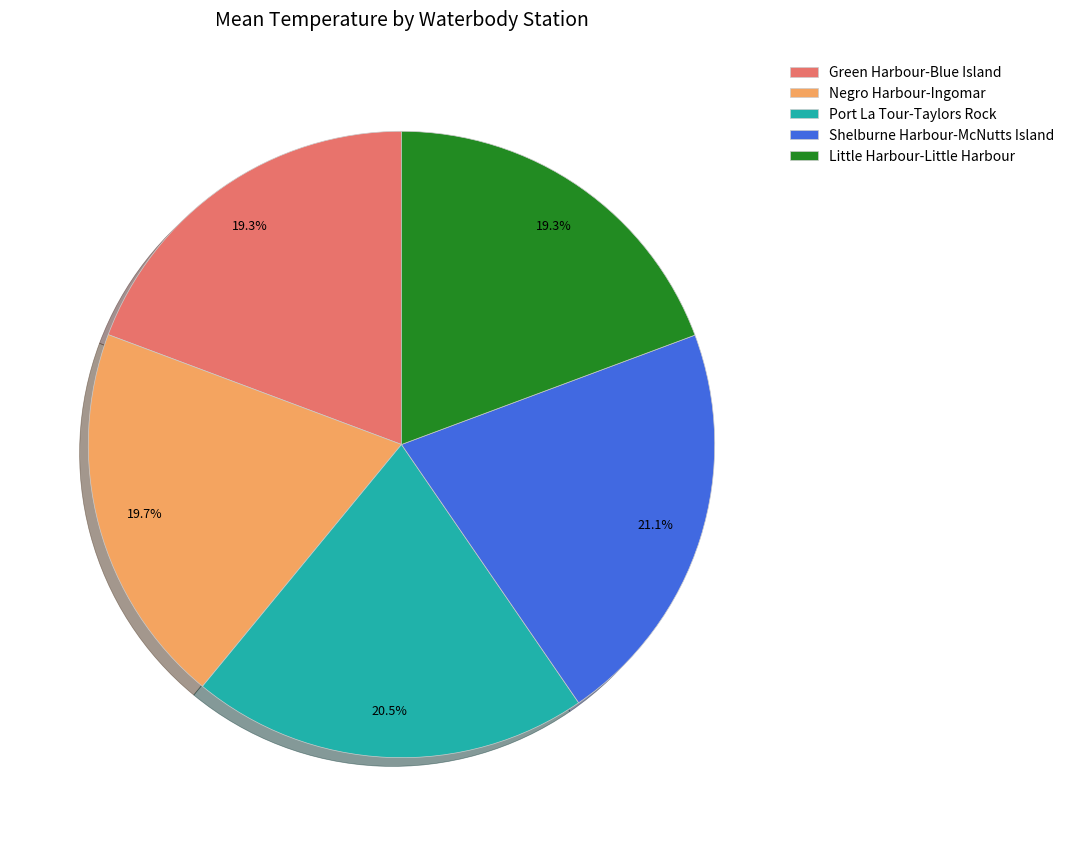

Which category has the biggest portion of the pie?

Shelburne Harbour-McNutts Island